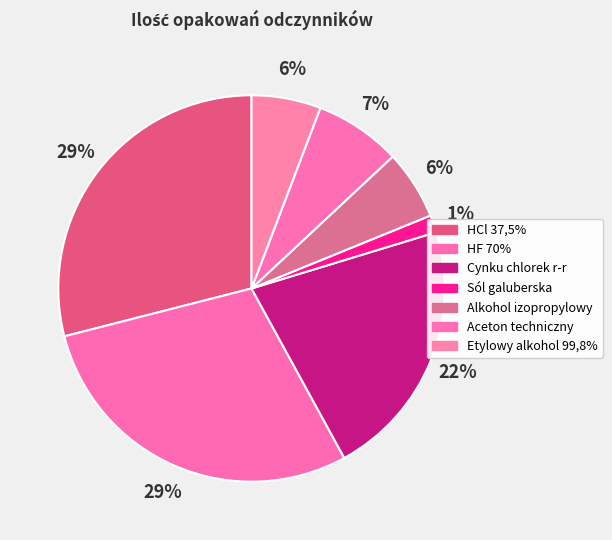

How many segments does this pie chart have?

7